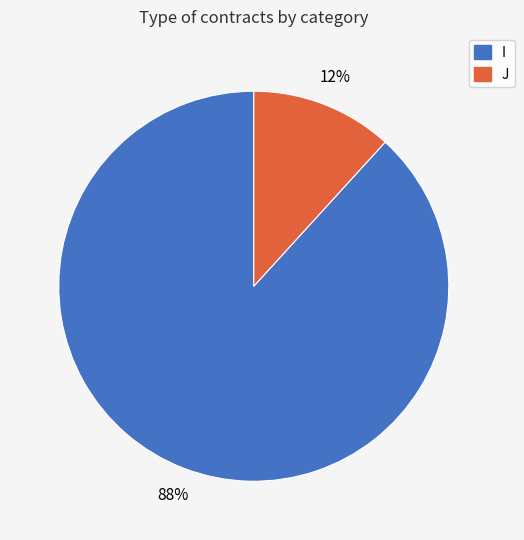

How many slices are in this pie chart?

2